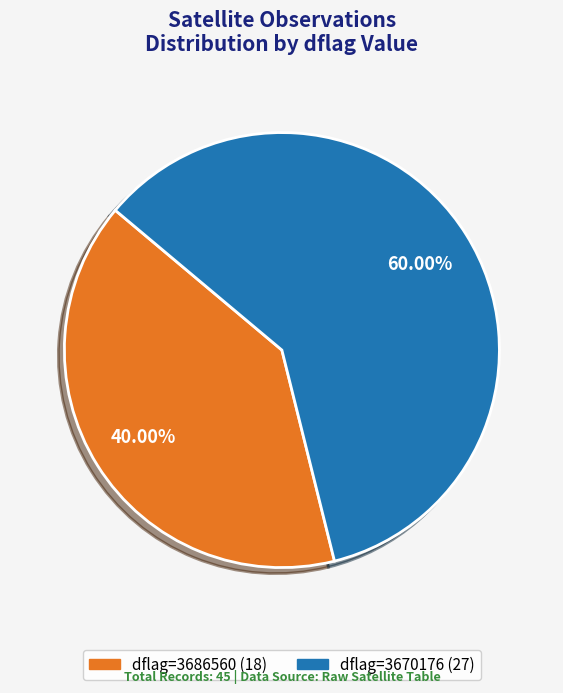

Is there a majority slice in this chart?

Yes